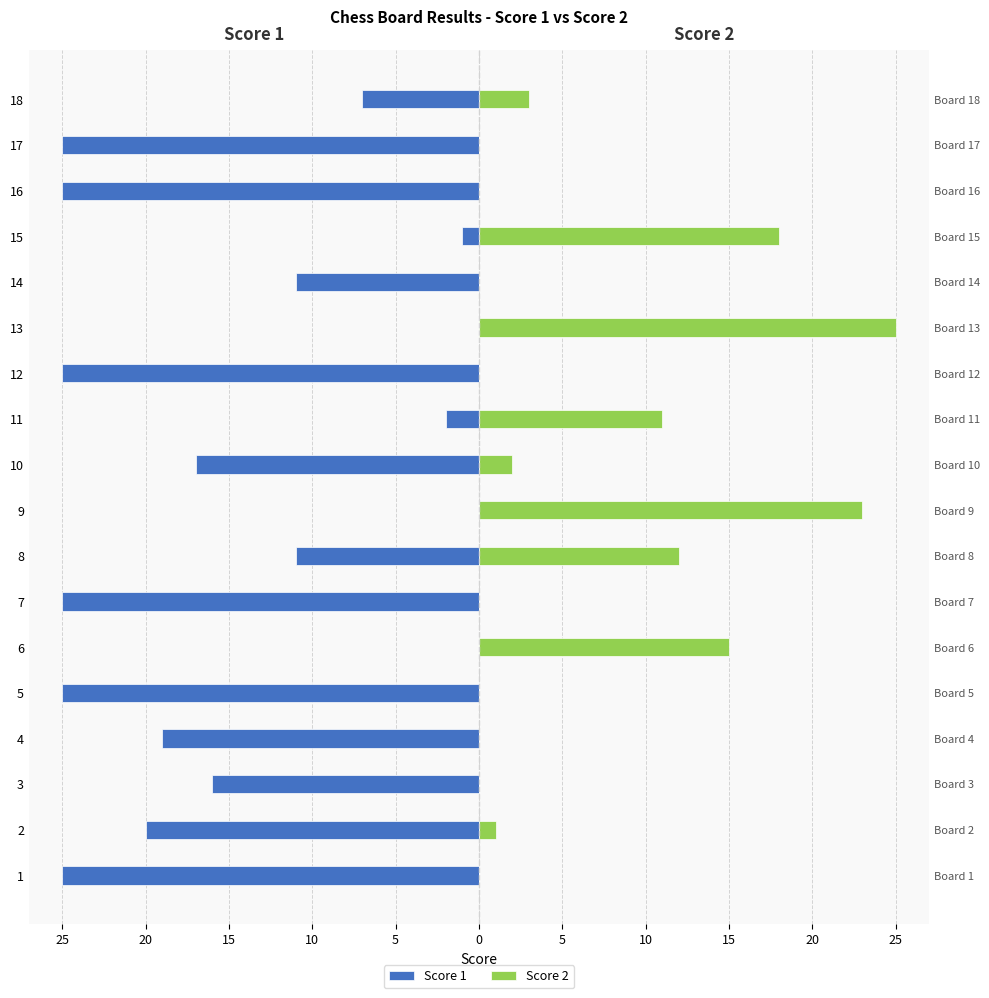

How many values in the Score 2 series exceed 1?

8